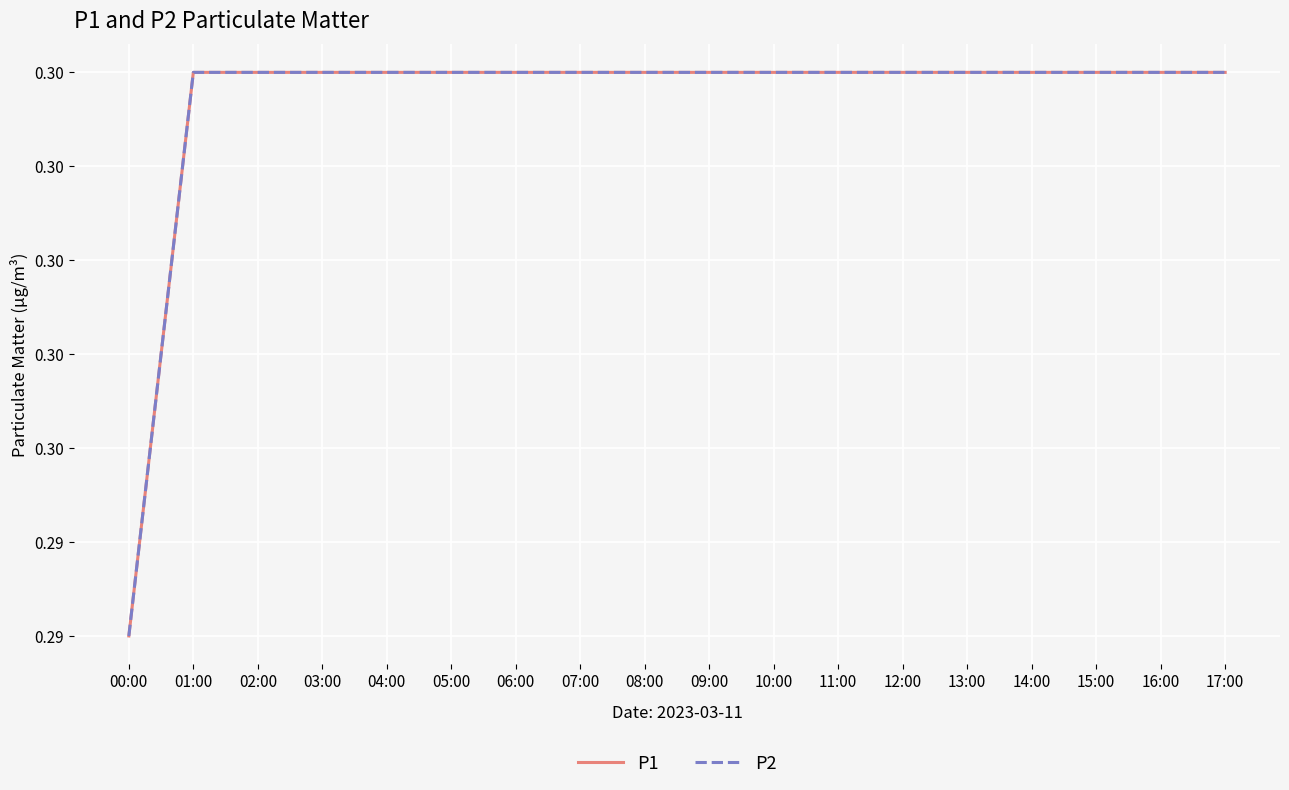

True or false: P2 and P1 intersect in this chart.

False